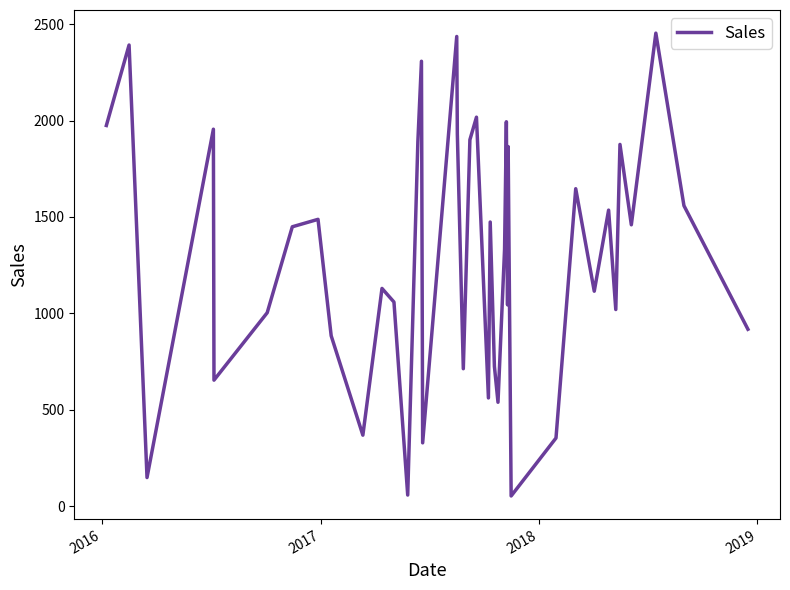

What is the difference between the maximum and minimum values?

2400.3